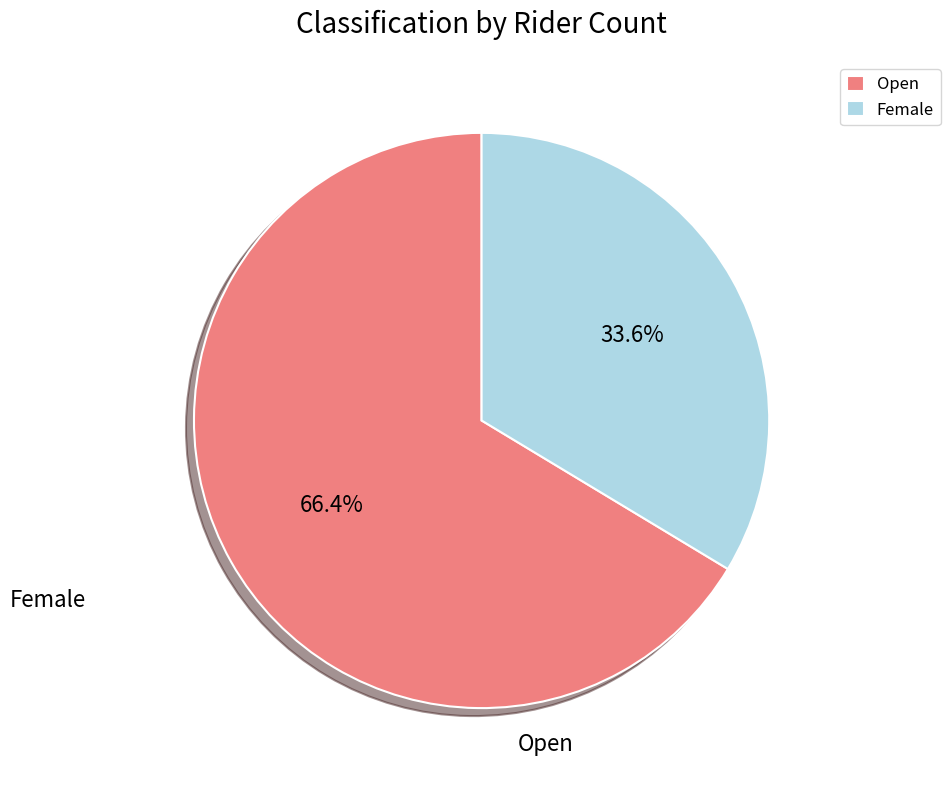

Does any single category account for the majority?

Yes